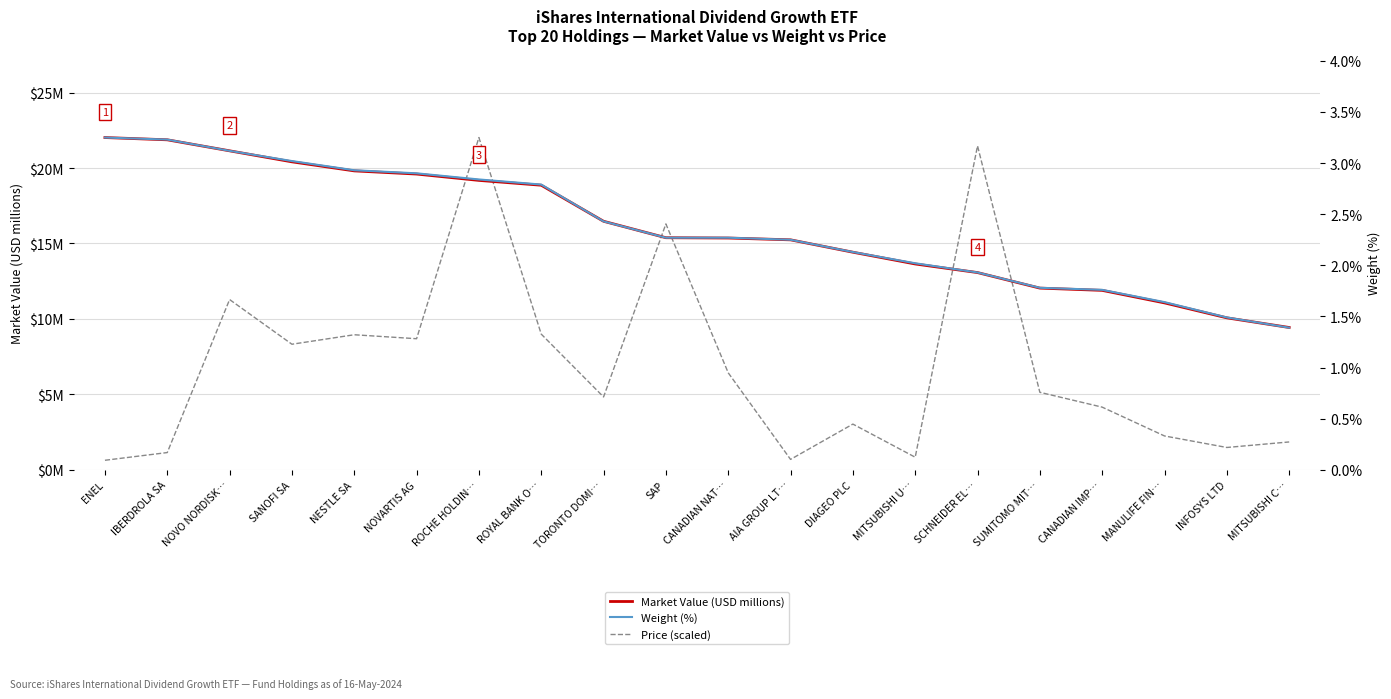

True or false: Weight (%) has more than 2 interior local peaks.

False